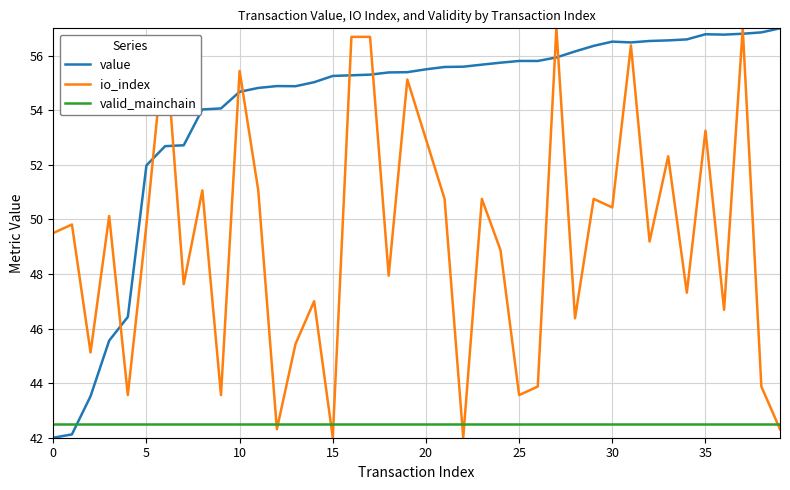

What is the minimum value for io_index?

42.0